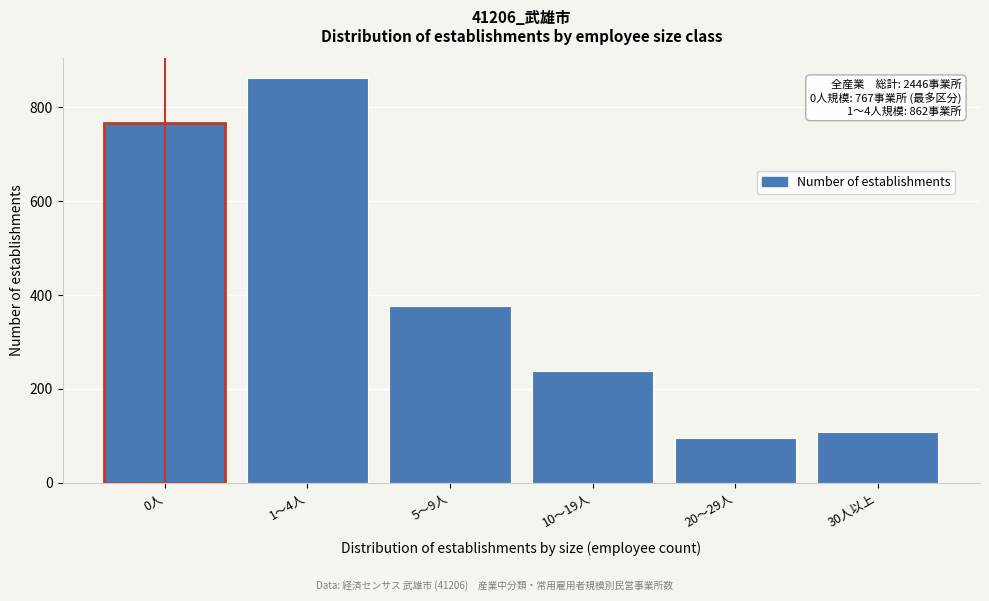

Reading left to right, transcribe all the data shown in this chart.

767	862	377	237	96	107